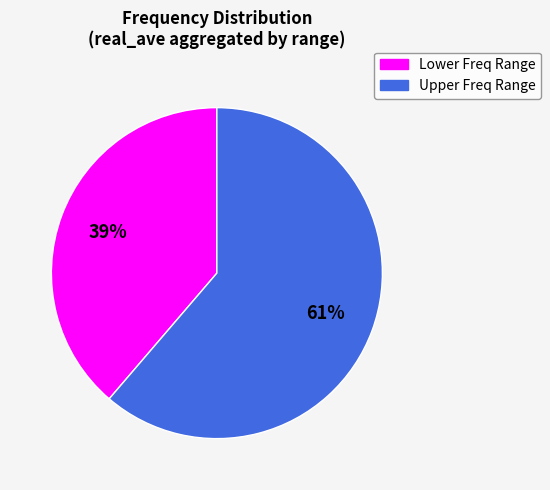

Is there any slice that represents more than half of the pie?

Yes